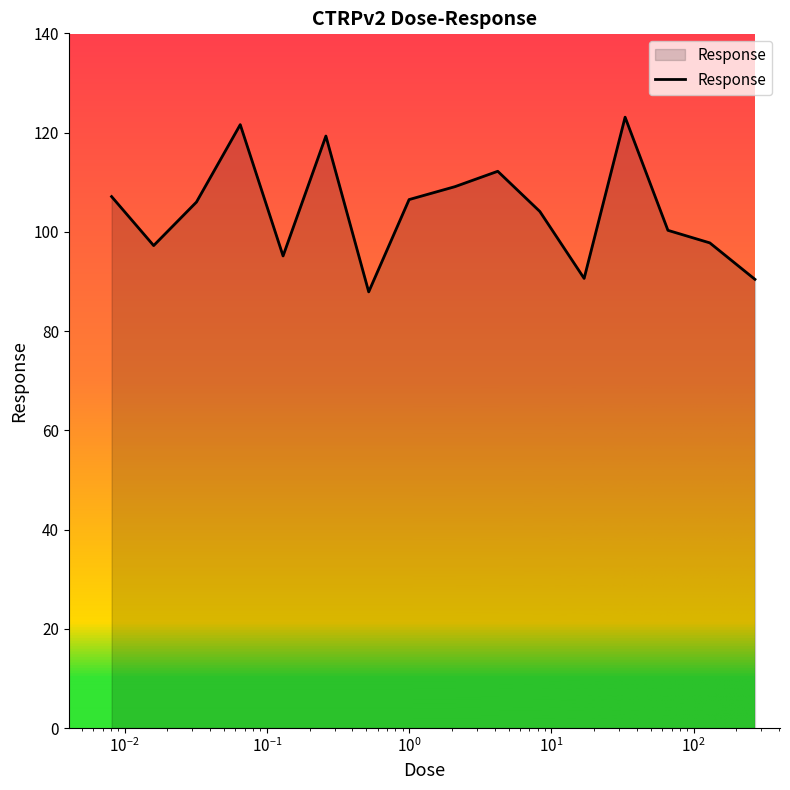

What is the minimum value shown in the chart?

87.9